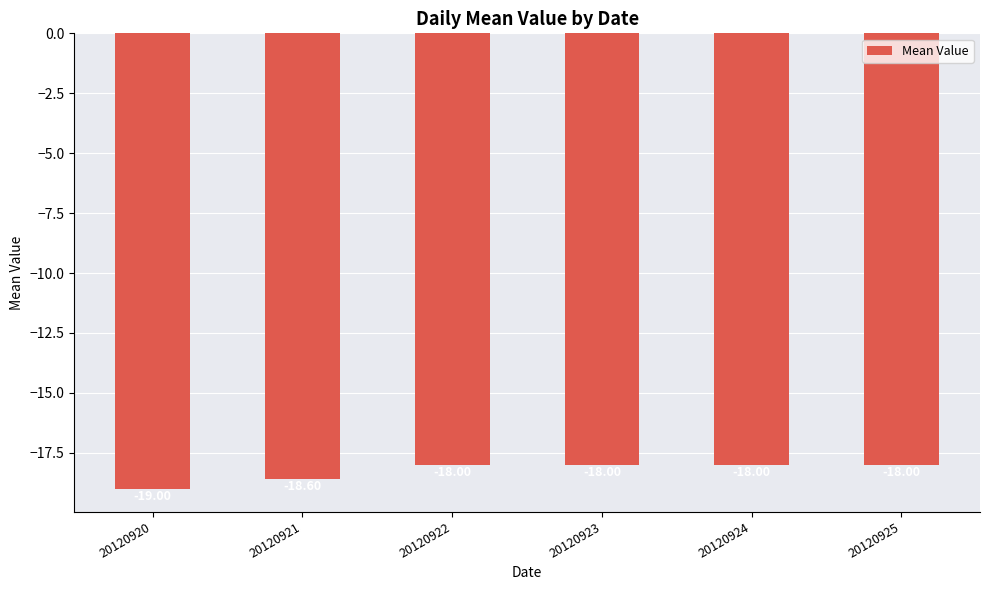

Which has a higher value, 20120921 or 20120920?

20120921